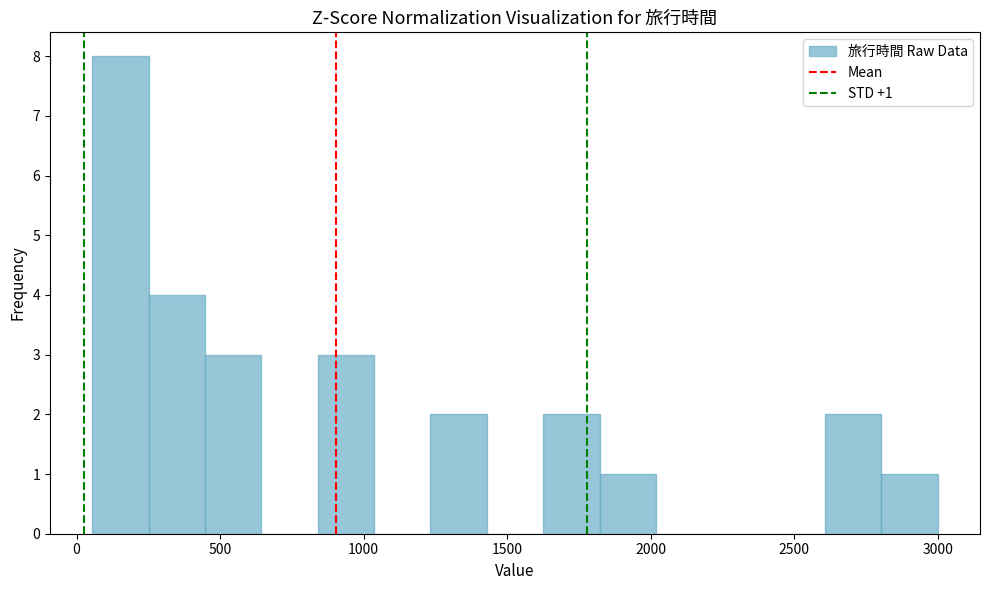

Around what value on the x-axis is the tallest bar? Give the approximate position of its centre, as read against the axis.

150